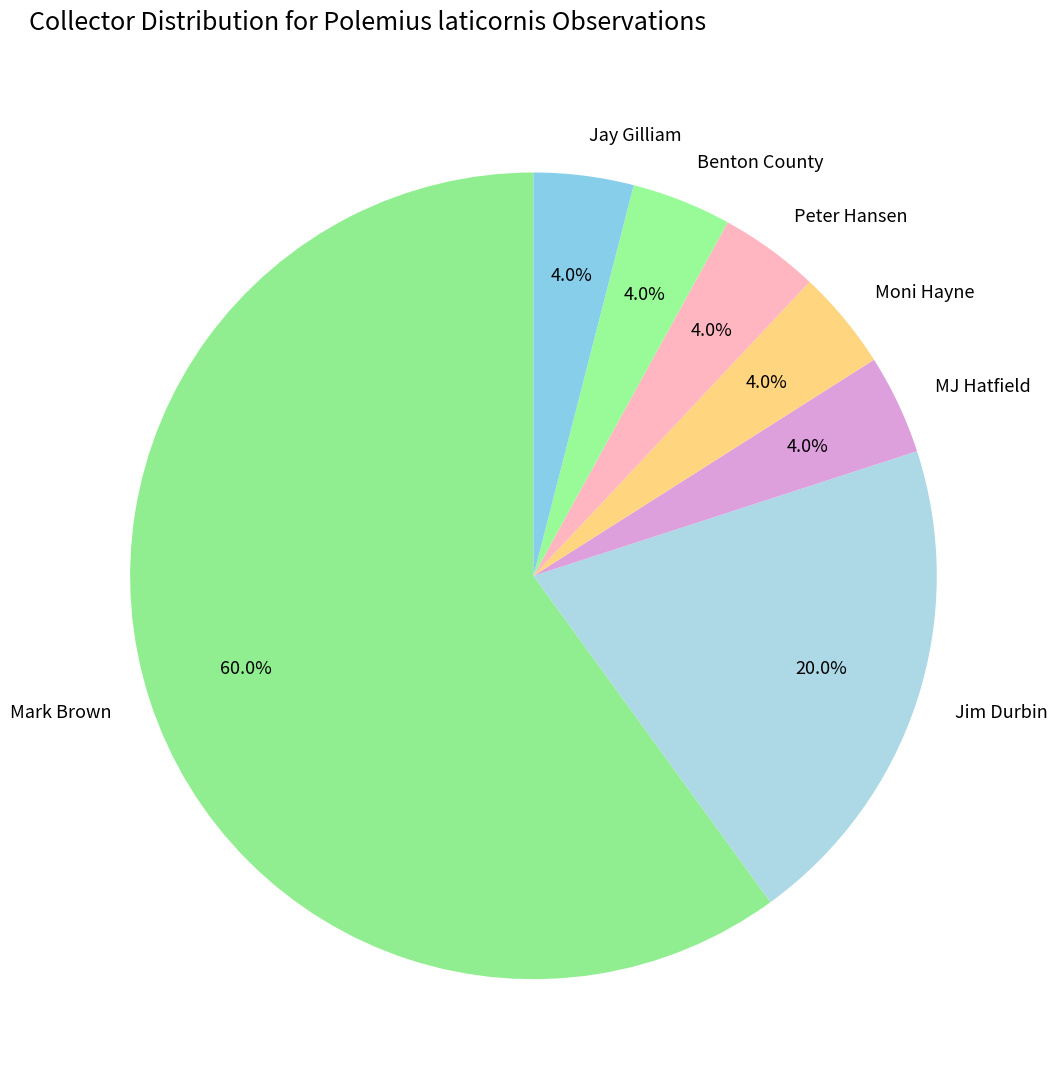

Which category has the biggest portion of the pie?

Mark Brown